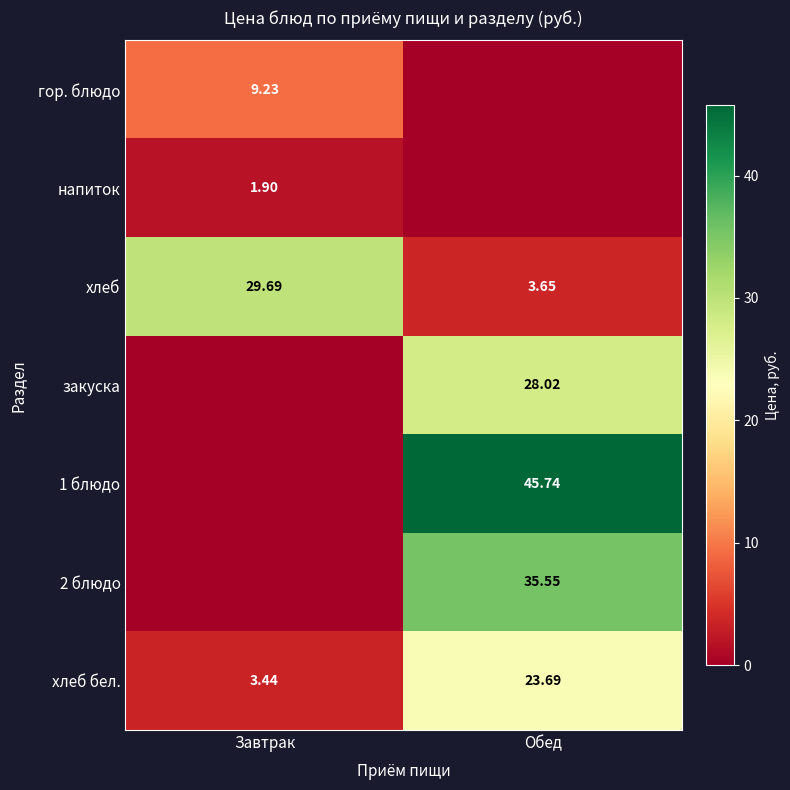

Is it true that хлеб equals 2.1 at Обед?

False